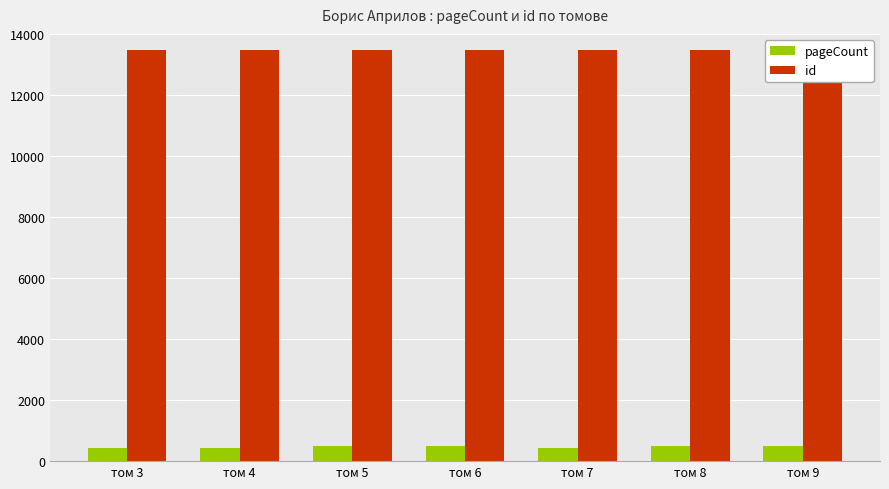

What is the value of the pageCount bar at the 1st from the left?

424